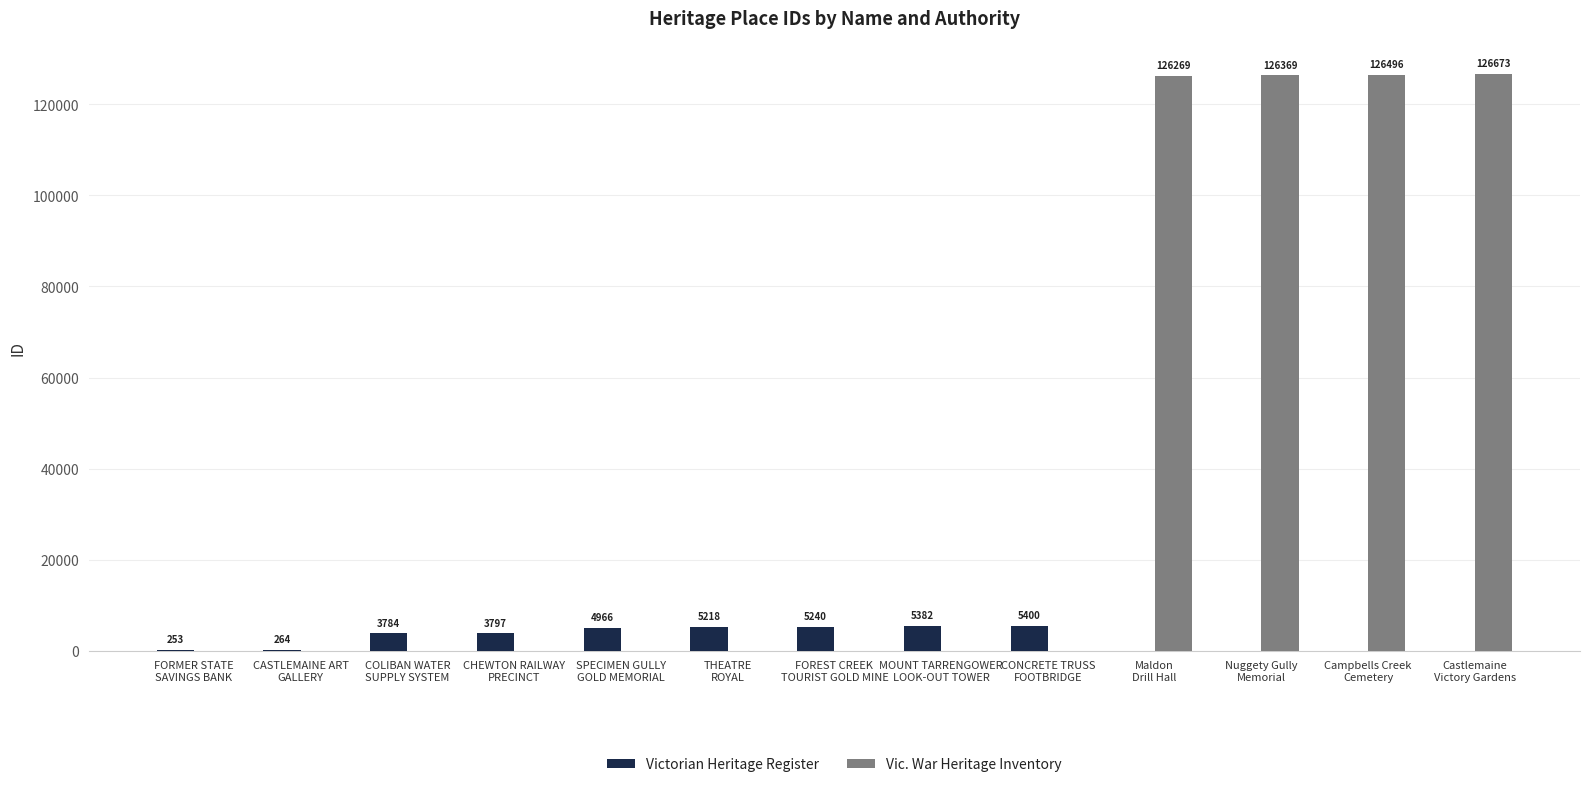

Where is Vic. War Heritage Inventory nearest to the value 63336?

Maldon
Drill Hall